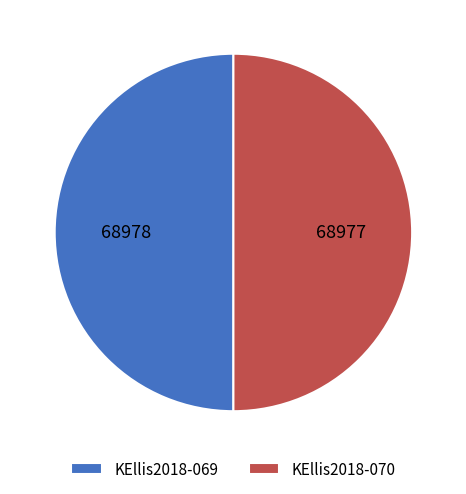

True or false: KEllis2018-070 accounts for 50% of the total.

True